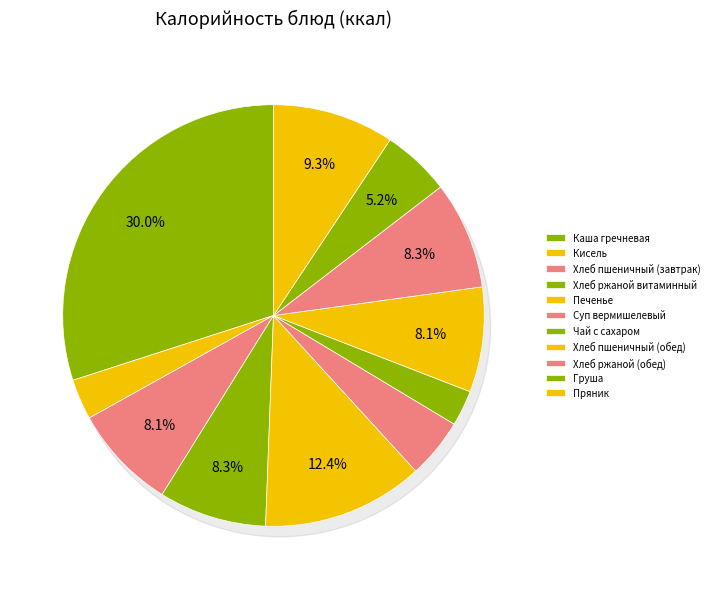

What is the largest slice in the pie chart?

Каша гречневая